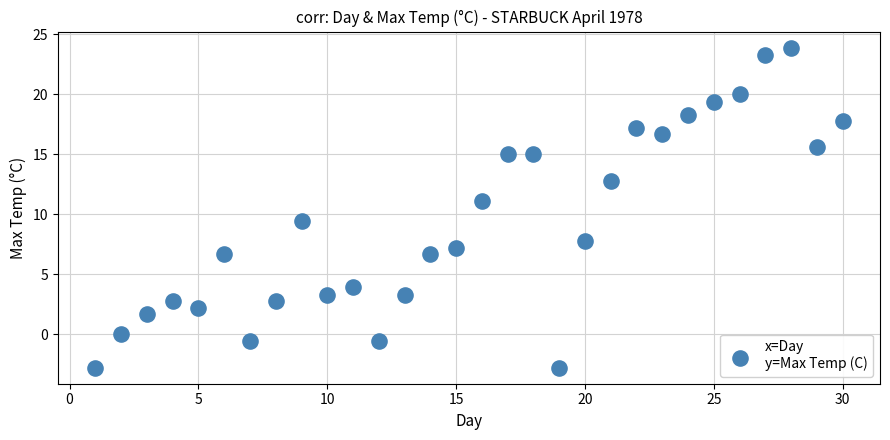

What Y value in the scatter plot is closest to 10?

9.4